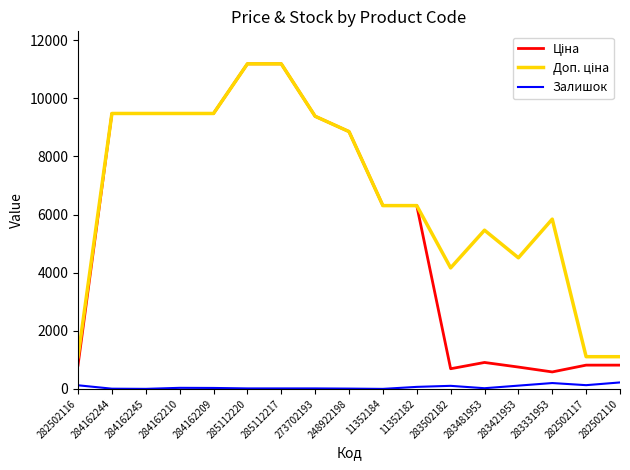

True or false: Залишок has a value of 17.0 at 285112220.

True